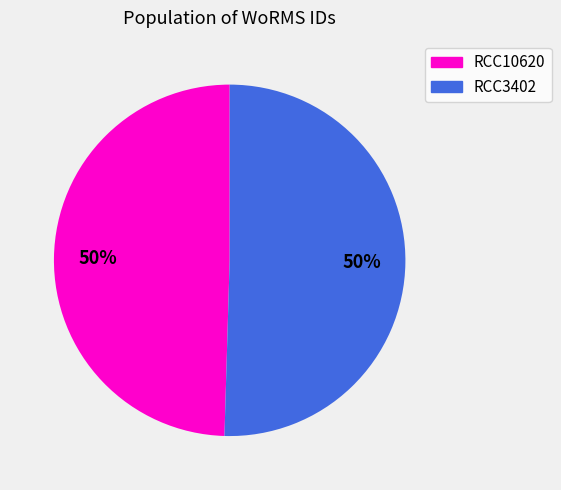

To the nearest percent, what is the combined percentage of RCC3402 and RCC10620?

100%